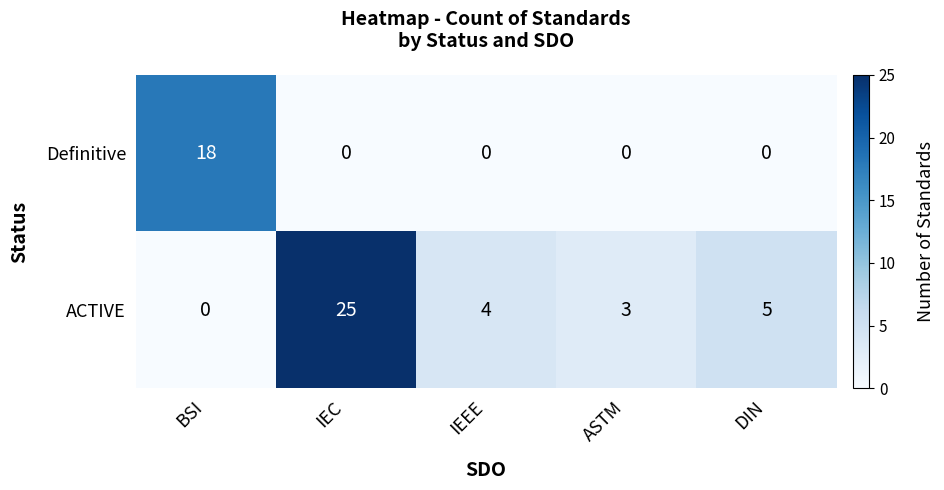

List the series in order of their peak value, lowest first.

Definitive, ACTIVE